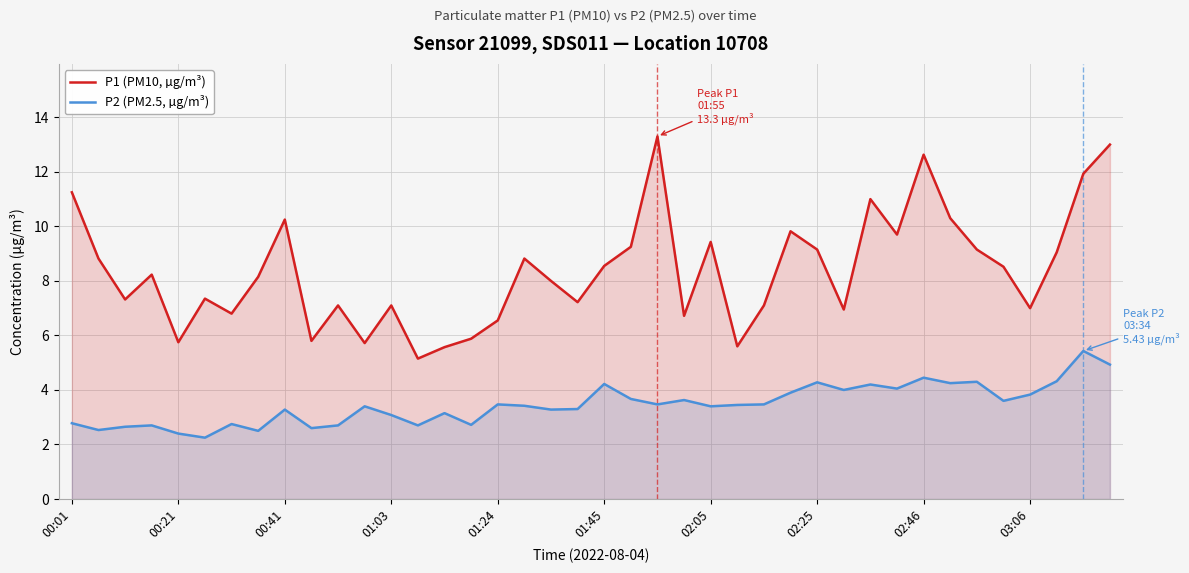

The P1 (PM10, µg/m³) series shows 5.7 at 11. True or false?

True